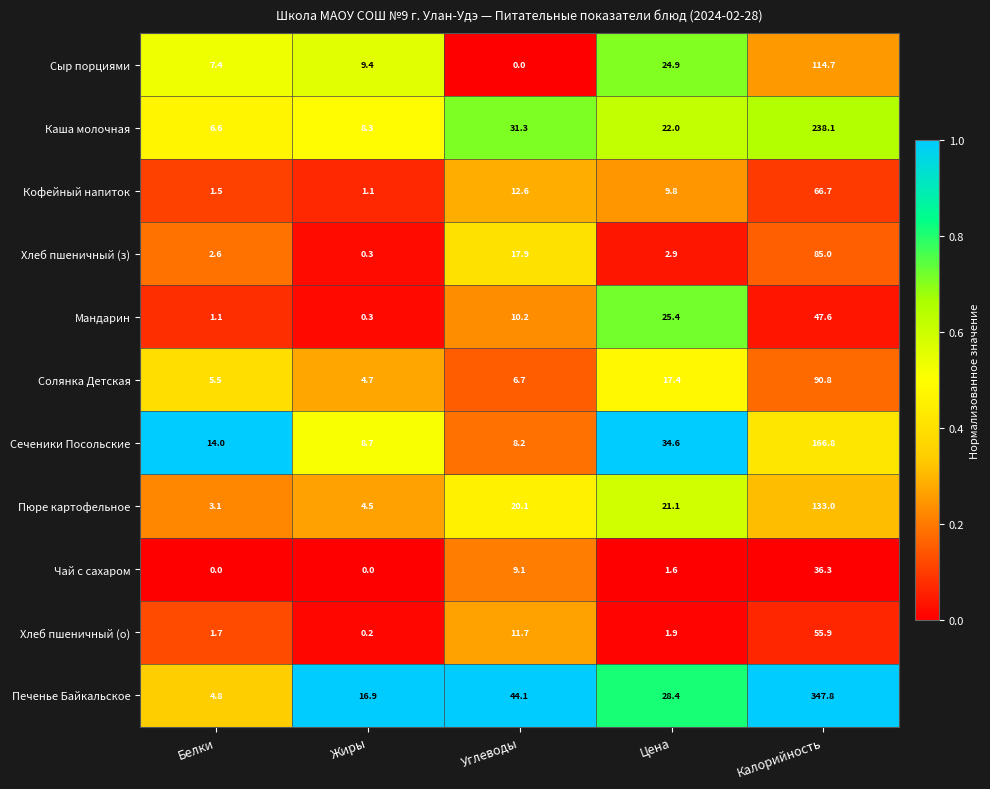

How many series are shown in this chart?

11